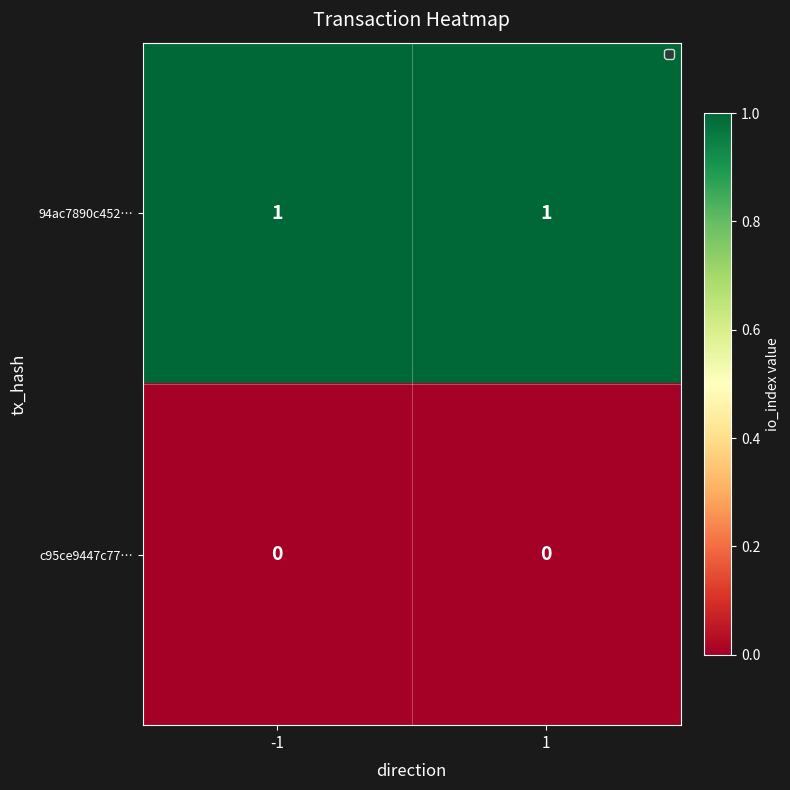

Is the value of 94ac7890c452… at -1 greater than the value of c95ce9447c77… at -1?

Yes